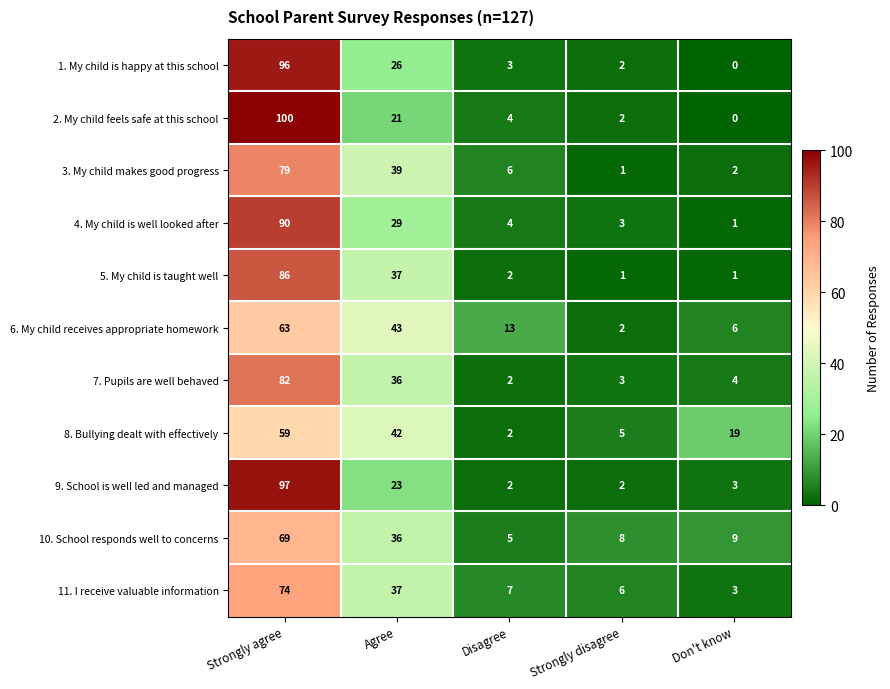

Is the value of 10. School responds well to concerns at Agree greater than the value of 3. My child makes good progress at Strongly disagree?

Yes